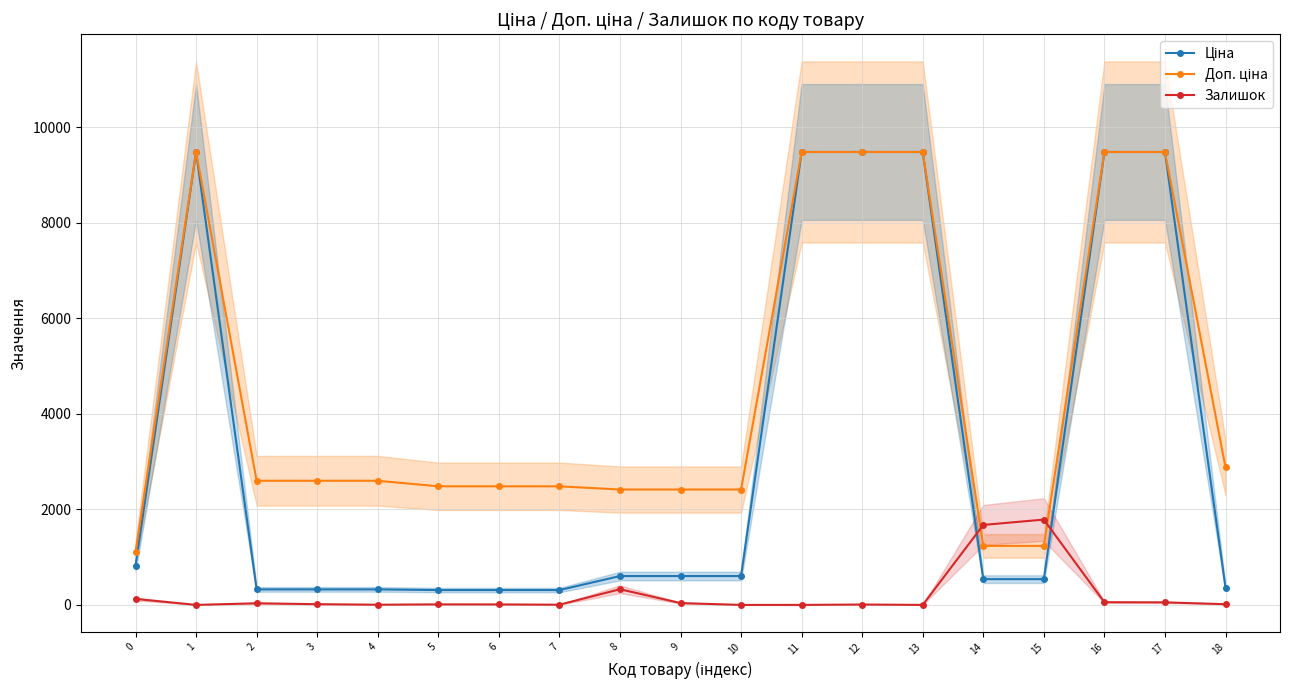

The value of Залишок at 5 is 11.0. True or false?

True